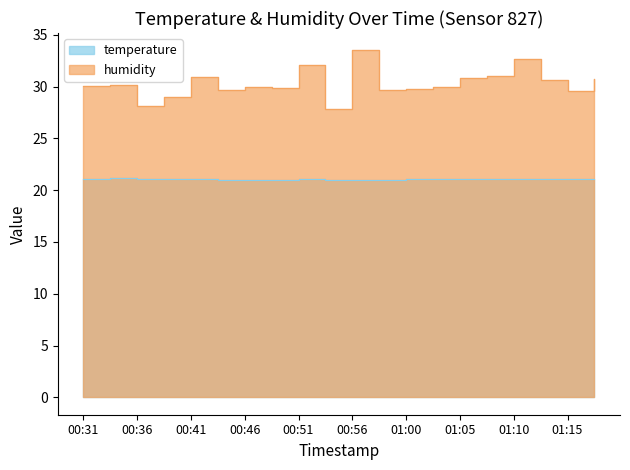

What is the maximum value for humidity?

33.5